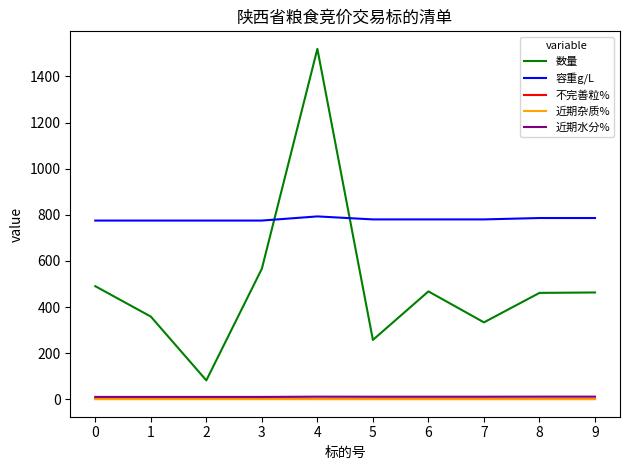

True or false: 容重g/L has a value of 775.0 at 0.

True